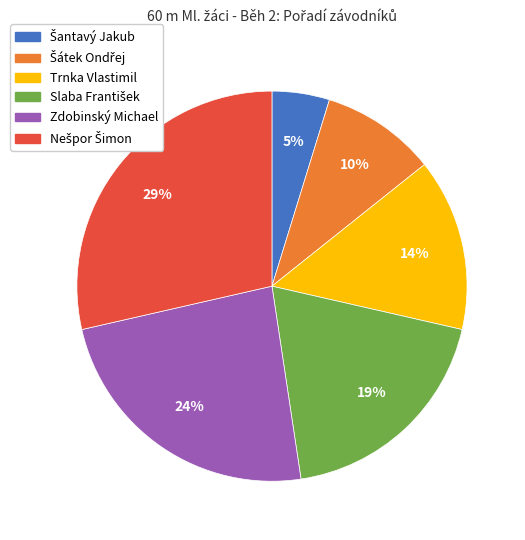

To the nearest percent, what is the average slice percentage?

17%